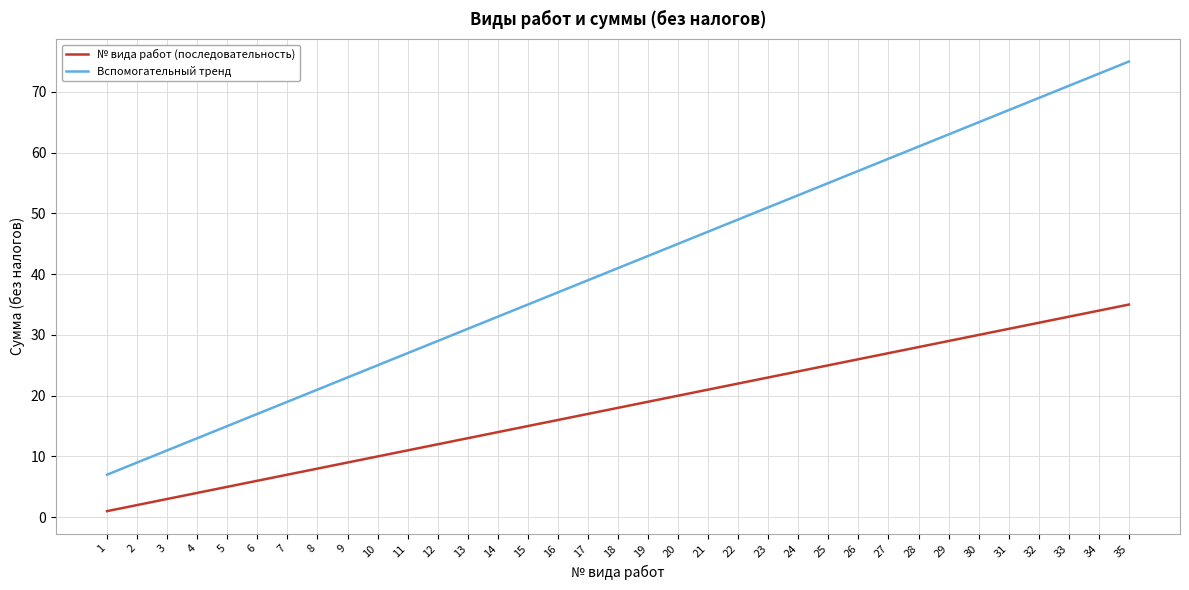

How many distinct data groups are displayed?

2